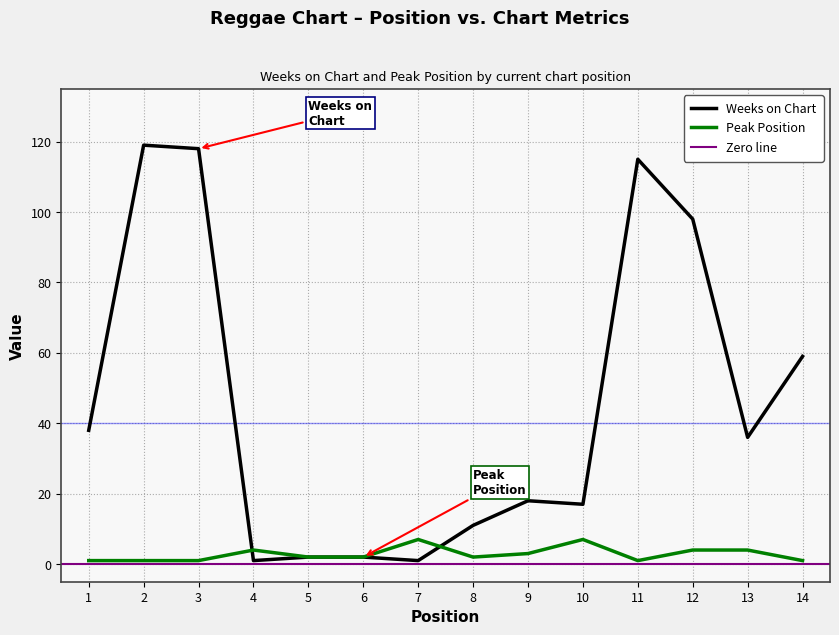

The Peak Position series shows 1 at 14. True or false?

True